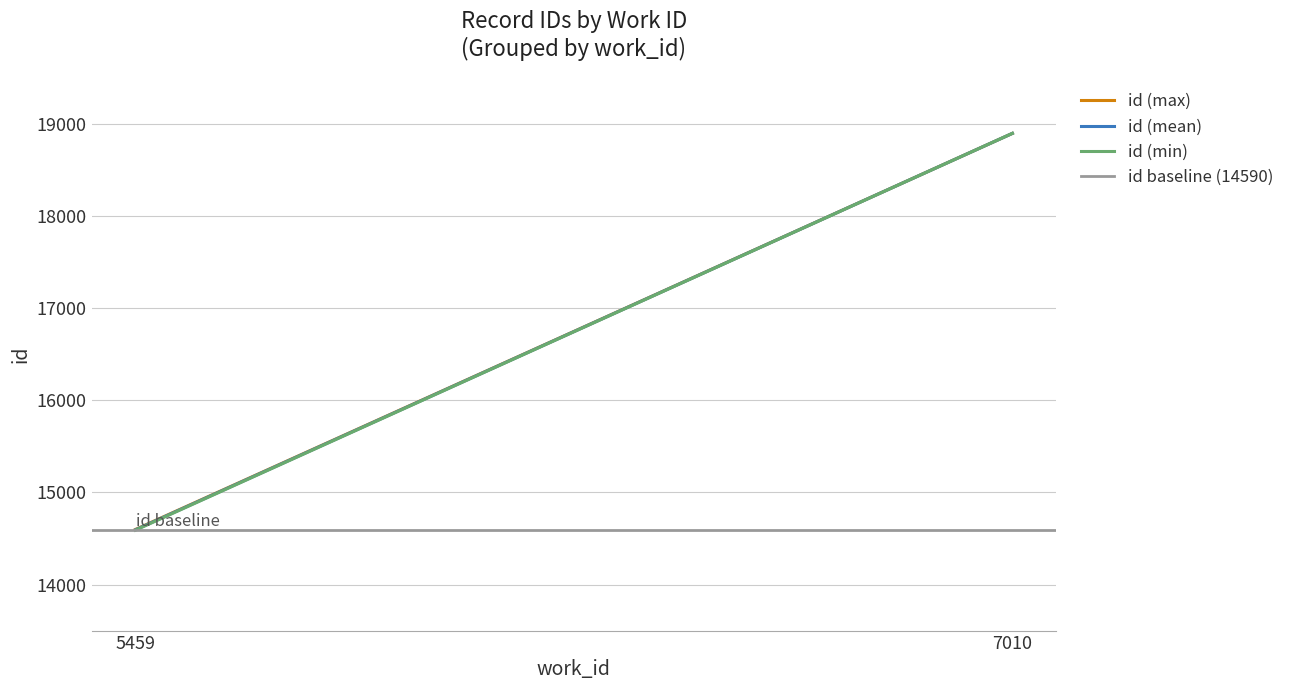

How many values in the id (mean) series are below 18900?

1